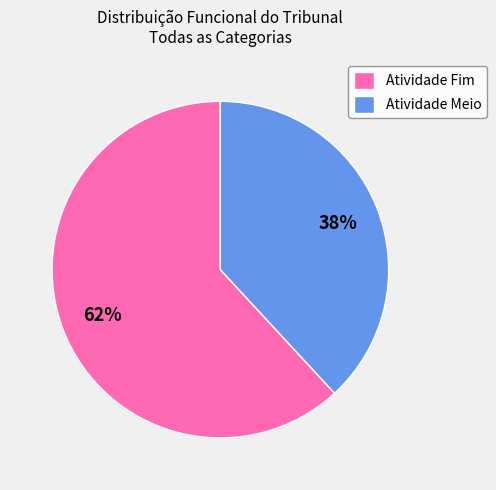

Is there any slice that represents more than half of the pie?

Yes